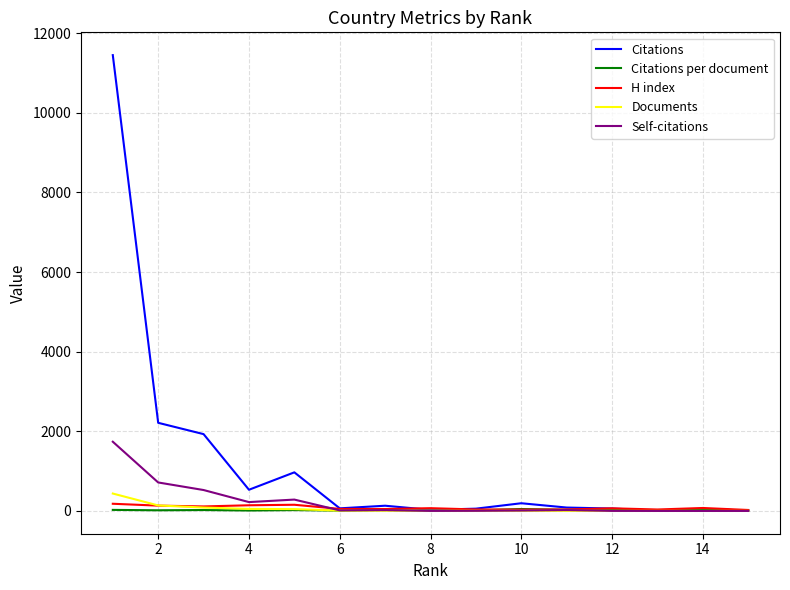

What is the maximum value for H index?

180.0